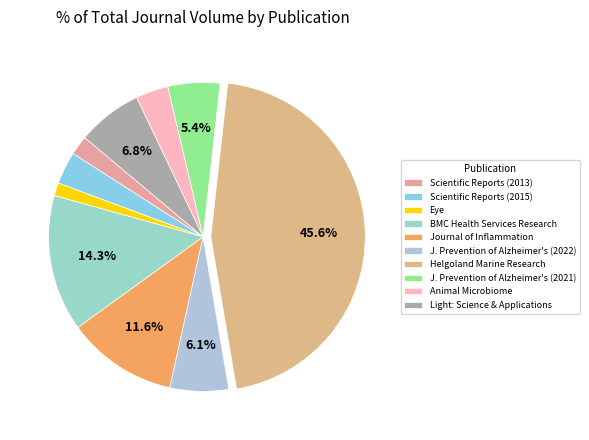

Is Journal of Inflammation the majority of the pie?

No